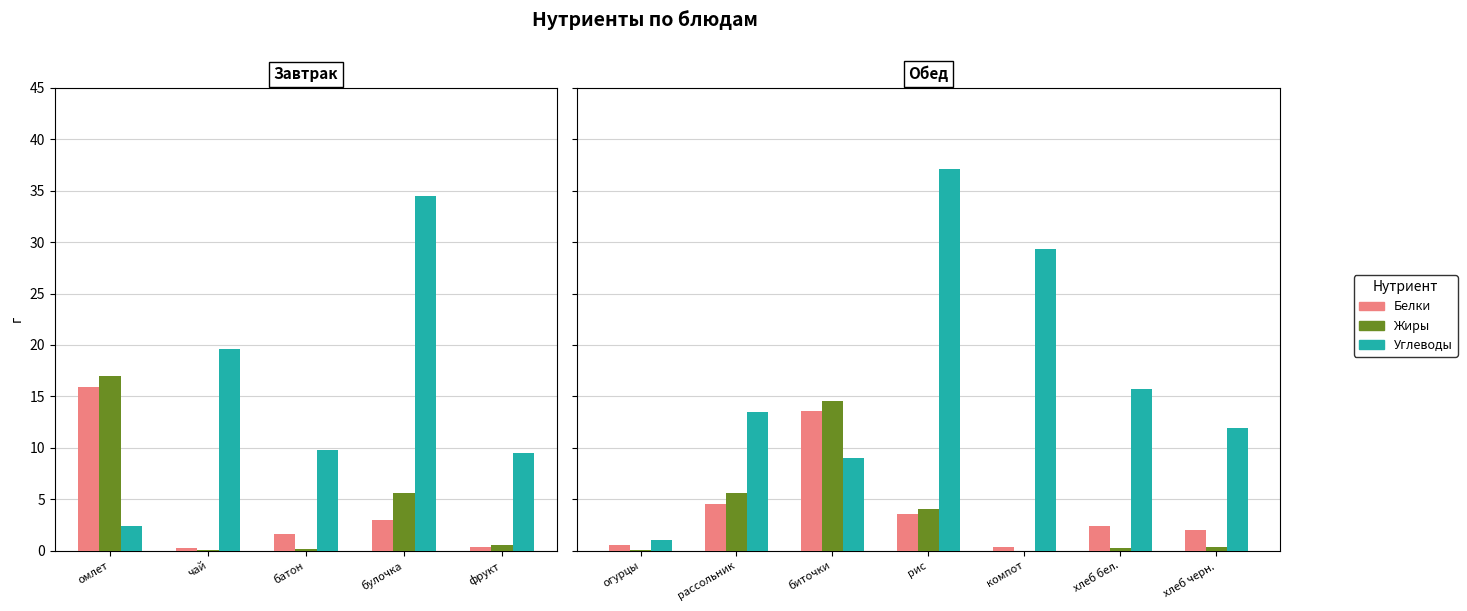

Which has a higher value, биточки or рассольник?

биточки